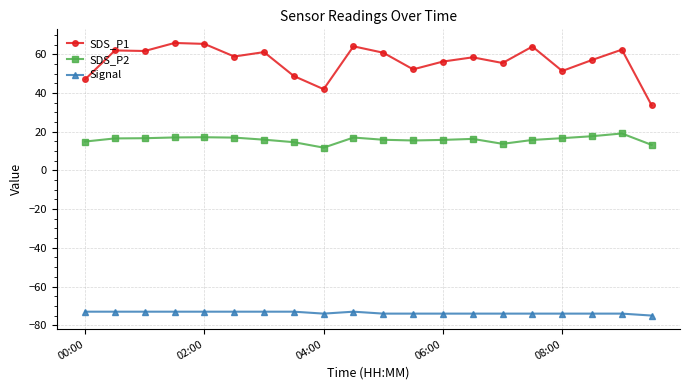

True or false: SDS_P2 and SDS_P1 intersect in this chart.

False